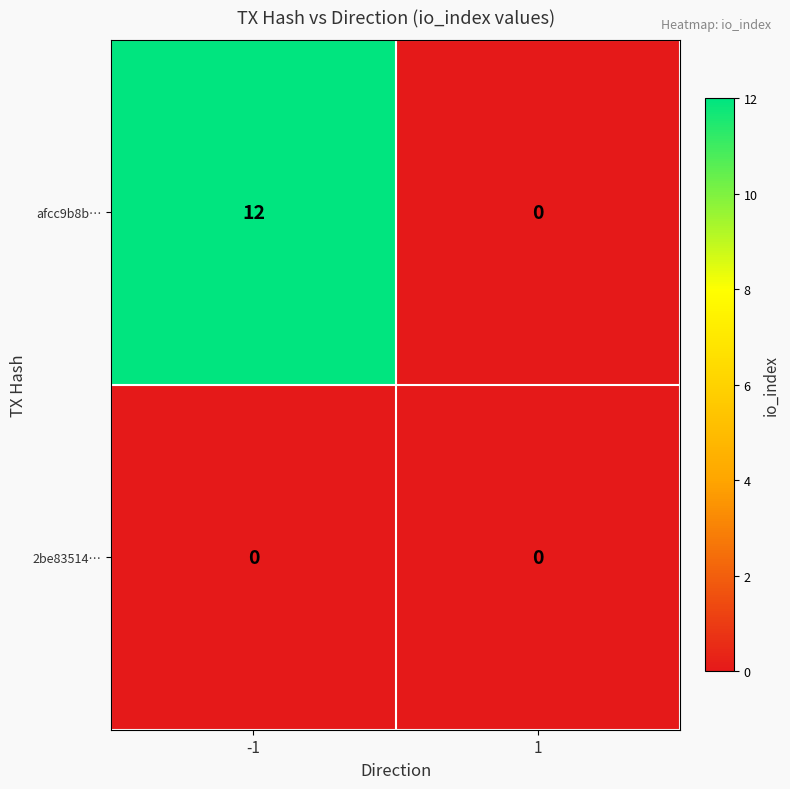

Which series has the largest range (max minus min)?

afcc9b8b…